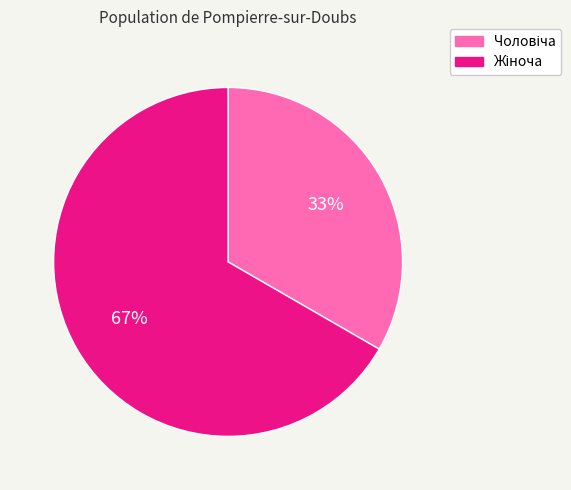

Is there any slice that represents more than half of the pie?

Yes